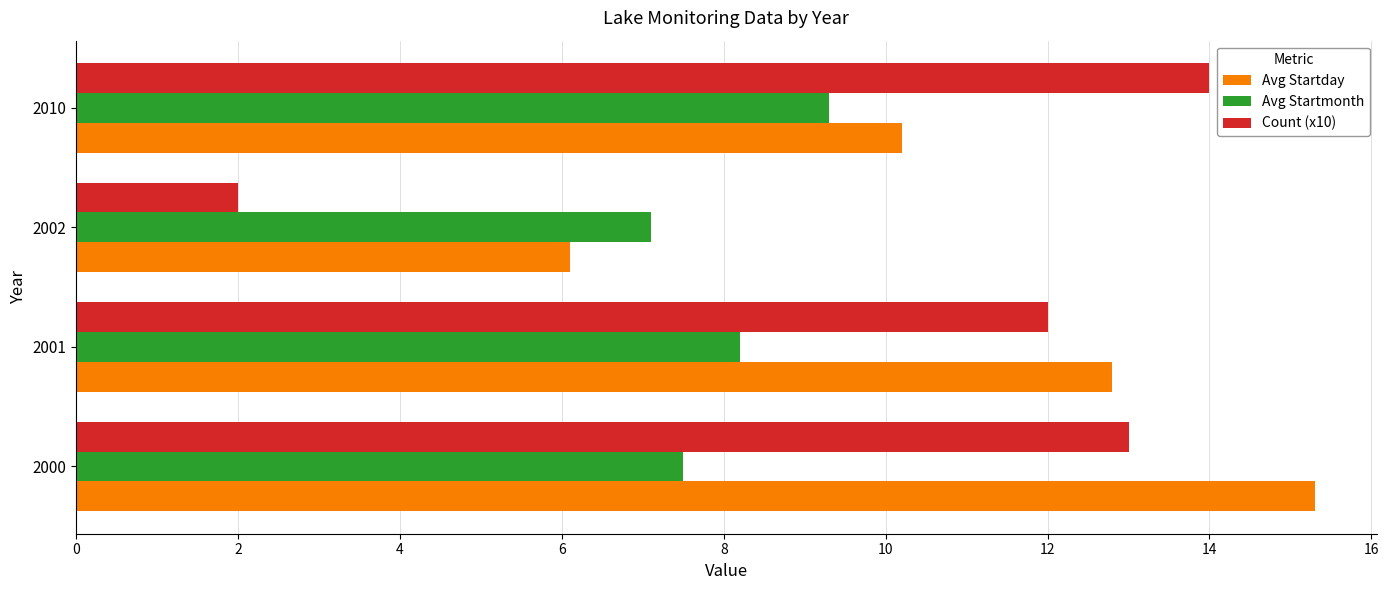

Count the number of categories in the chart.

4